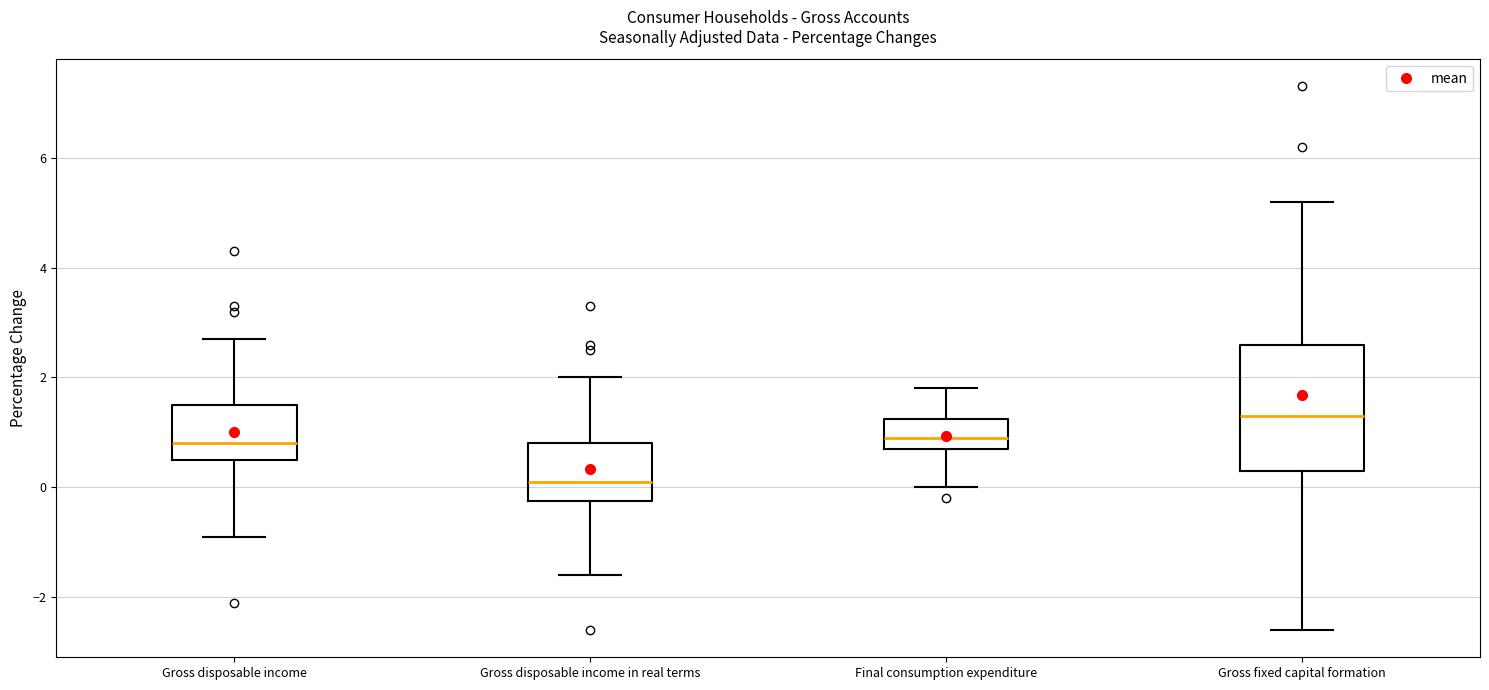

Where is the upper edge of the box for Final consumption expenditure on the y-axis? The values are not printed on the chart, so give them approximately, as read against the axis.

1.2